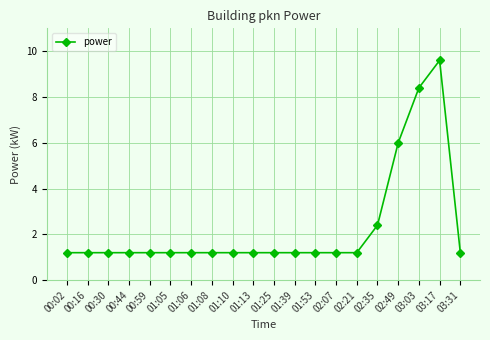

What is the sum of all values?

45.6